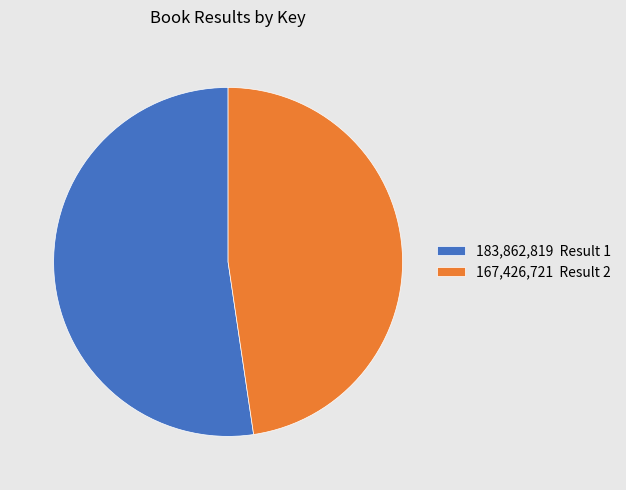

What is the smallest slice in the pie chart?

167,426,721 Result 2